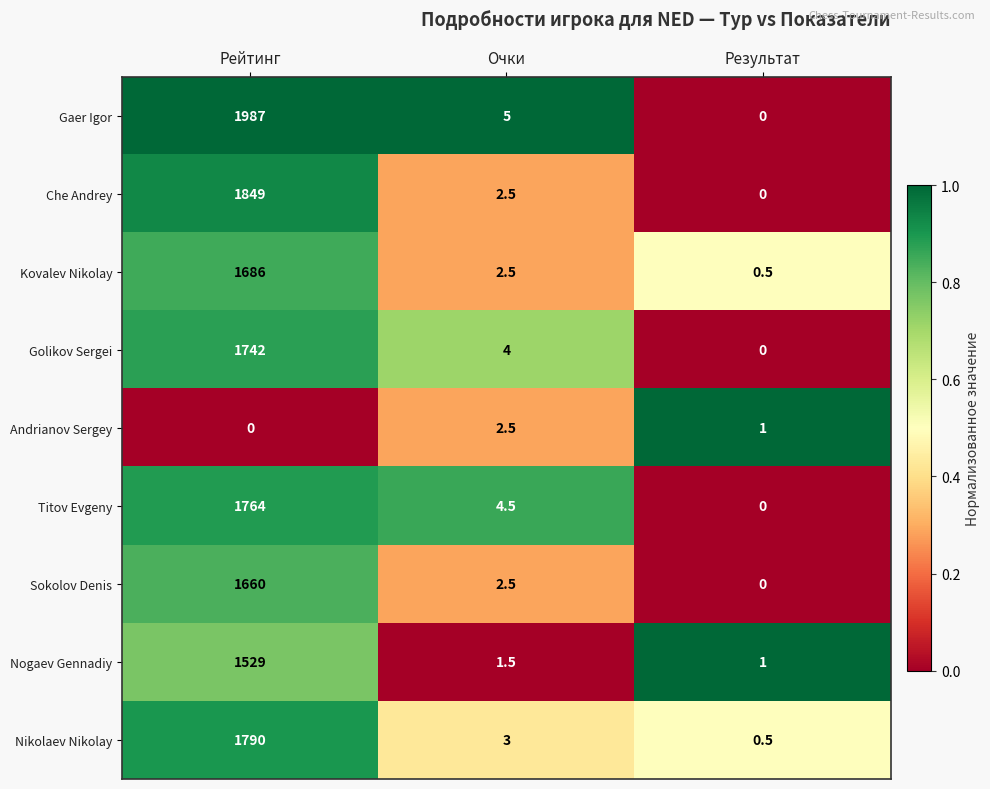

Reading left to right, transcribe all the data shown in this chart.

Gaer Igor: 1987.0	5.0	0.0
Che Andrey: 1849.0	2.5	0.0
Kovalev Nikolay: 1686.0	2.5	0.5
Golikov Sergei: 1742.0	4.0	0.0
Andrianov Sergey: 0.0	2.5	1.0
Titov Evgeny: 1764.0	4.5	0.0
Sokolov Denis: 1660.0	2.5	0.0
Nogaev Gennadiy: 1529.0	1.5	1.0
Nikolaev Nikolay: 1790.0	3.0	0.5